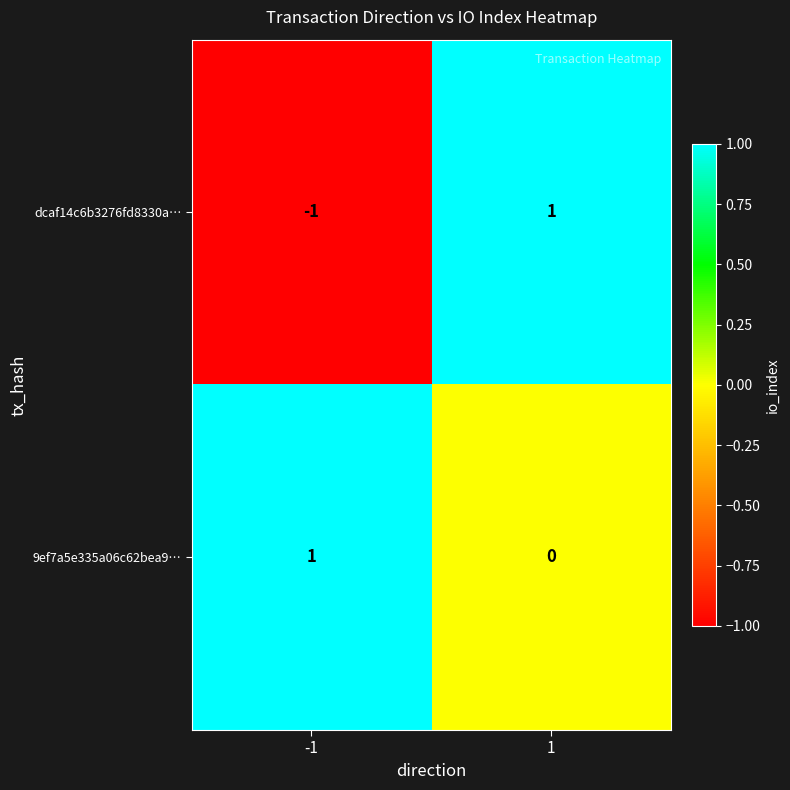

Which series has the largest total across all categories?

9ef7a5e335a06c62bea9…